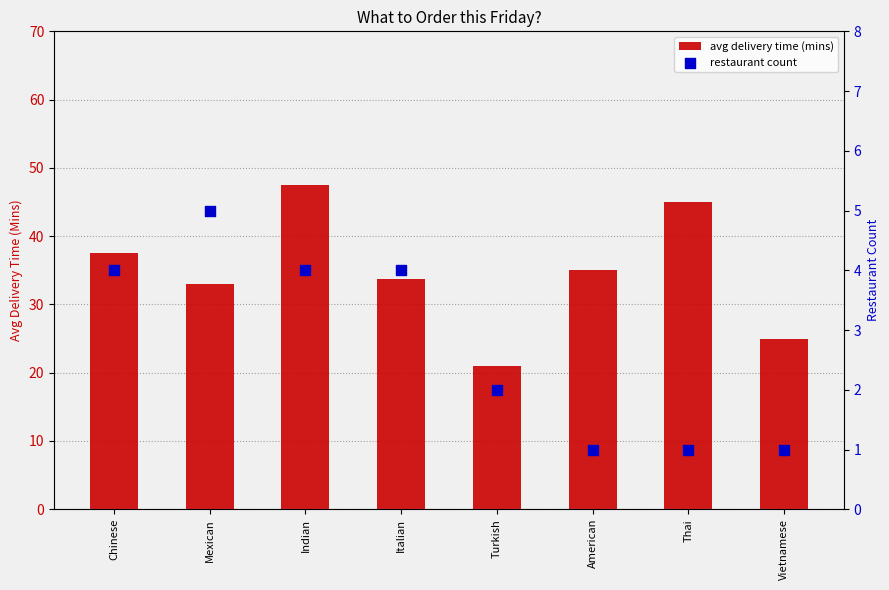

What are all the series names shown in the legend?

avg delivery time (mins), restaurant count